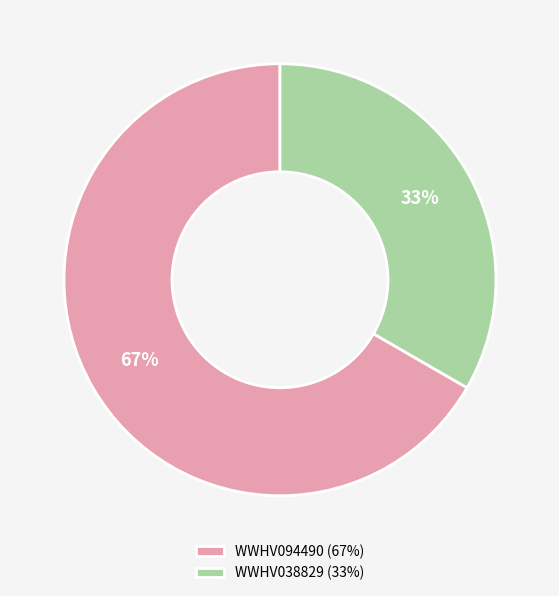

Approximately how many times larger is the value at WWHV094490 (67%) compared to WWHV038829 (33%)?

2.0